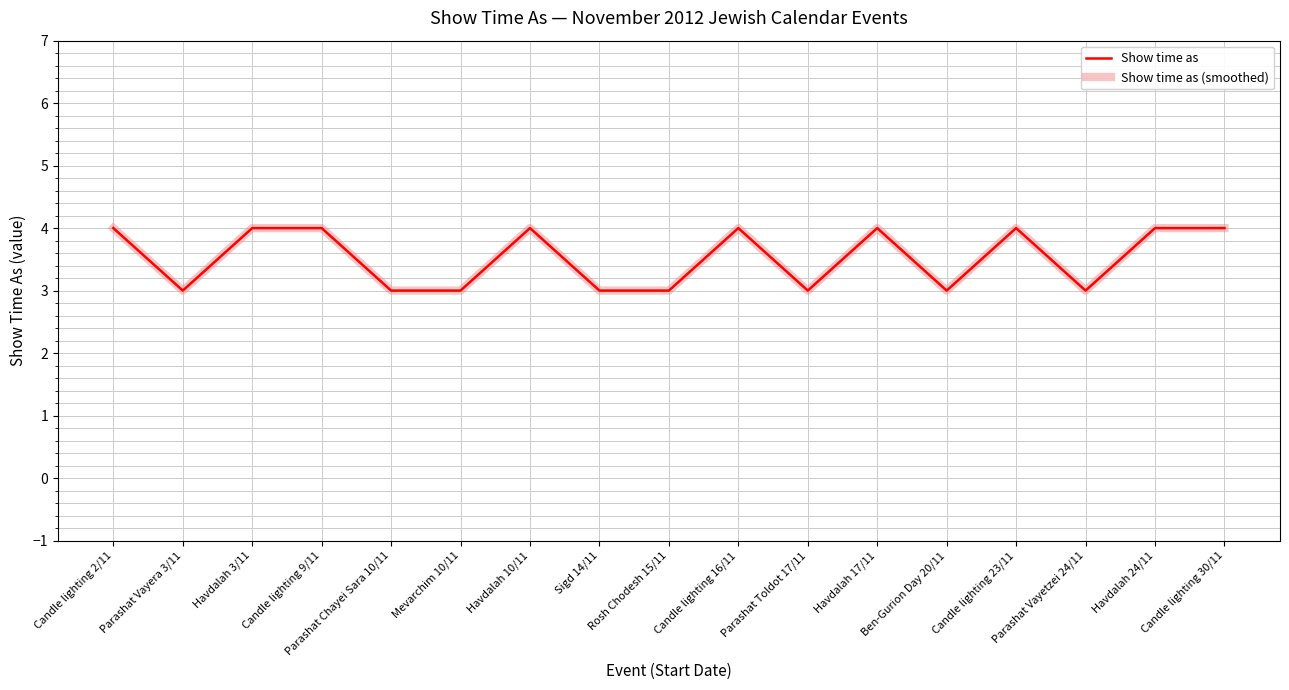

How many interior local peaks does the Show time as (smoothed) series have?

4